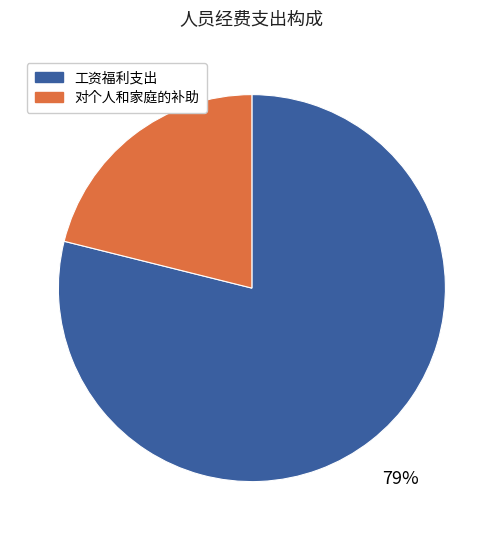

Does 对个人和家庭的补助 account for over 50% of the chart?

No